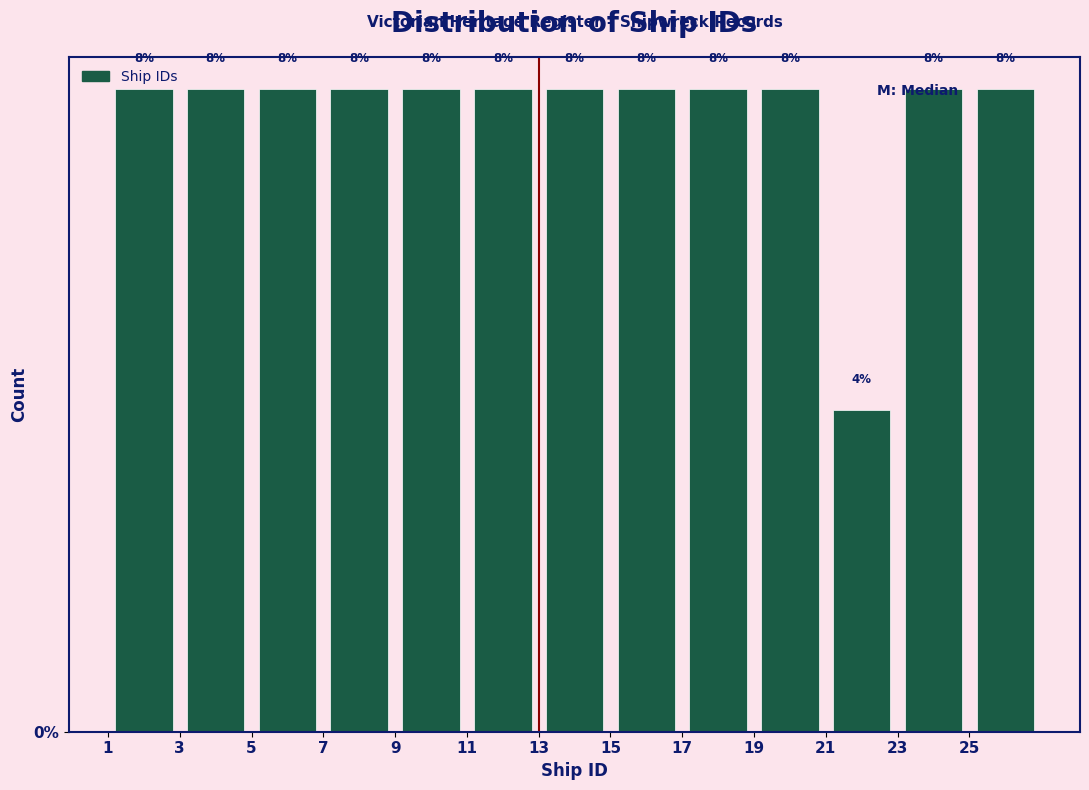

Reading left to right, transcribe this chart: for each bar, give the range it covers on the x-axis and its height.

1 to 3: 8
3 to 5: 8
5 to 7: 8
7 to 9: 8
9 to 11: 8
11 to 13: 8
13 to 15: 8
15 to 17: 8
17 to 19: 8
19 to 21: 8
21 to 23: 4
23 to 25: 8
25 to 27: 8